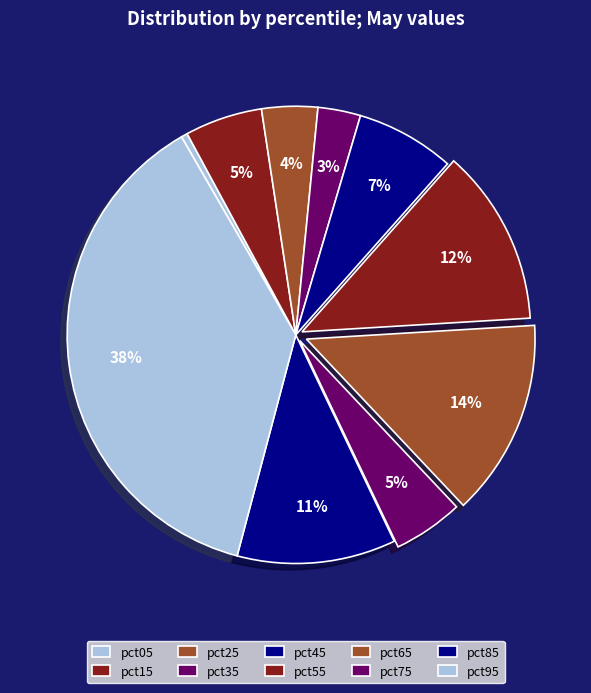

How many slices are in this pie chart?

10